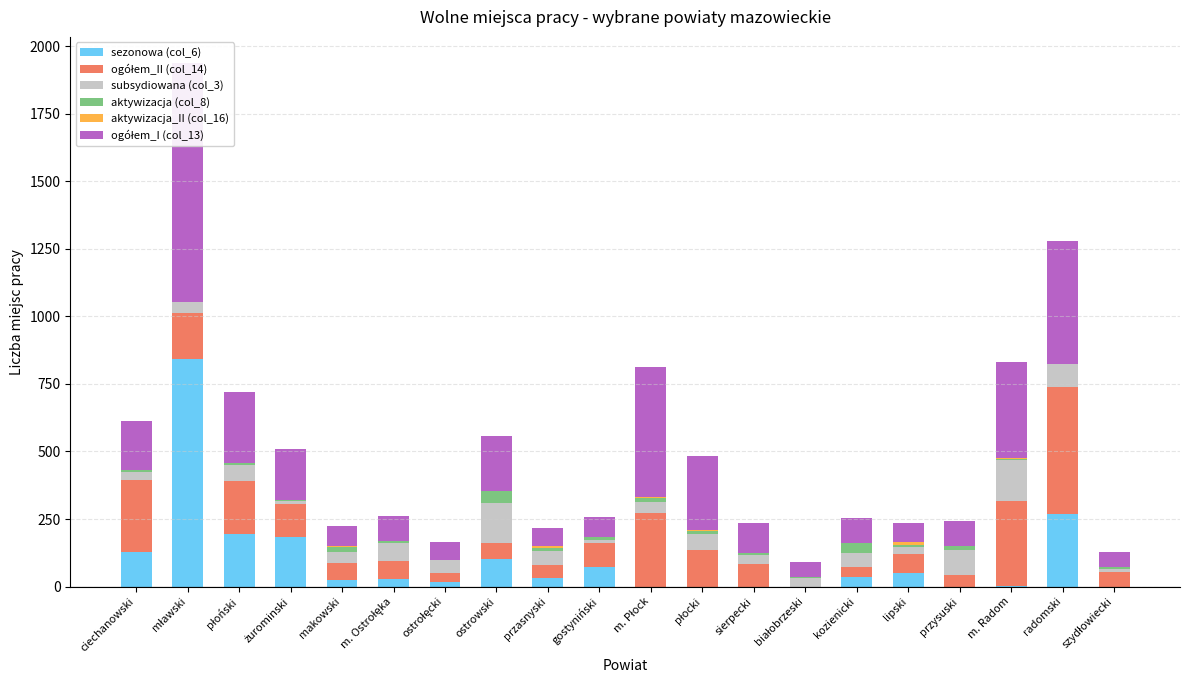

Reading left to right, extract all data points from this chart.

sezonowa (col_6): ciechanowski=129	mławski=841	płoński=194	żurominski=182	makowski=25	m. Ostrołęka=27	ostrołęcki=16	ostrowski=103	przasnyski=32	gostyniński=72	m. Płock=0	płocki=0	sierpecki=0	białobrzeski=0	kozienicki=36	lipski=50	przysuski=0	m. Radom=2	radomski=270	szydłowiecki=0
ogółem_II (col_14): ciechanowski=267	mławski=172	płoński=196	żurominski=124	makowski=64	m. Ostrołęka=66	ostrołęcki=35	ostrowski=59	przasnyski=48	gostyniński=91	m. Płock=273	płocki=137	sierpecki=83	białobrzeski=0	kozienicki=35	lipski=69	przysuski=44	m. Radom=315	radomski=470	szydłowiecki=54
subsydiowana (col_3): ciechanowski=27	mławski=39	płoński=60	żurominski=11	makowski=38	m. Ostrołęka=68	ostrołęcki=48	ostrowski=149	przasnyski=50	gostyniński=11	m. Płock=41	płocki=59	sierpecki=32	białobrzeski=30	kozienicki=53	lipski=28	przysuski=93	m. Radom=150	radomski=84	szydłowiecki=10
aktywizacja (col_8): ciechanowski=7	mławski=1	płoński=6	żurominski=3	makowski=18	m. Ostrołęka=6	ostrołęcki=0	ostrowski=41	przasnyski=11	gostyniński=8	m. Płock=15	płocki=8	sierpecki=9	białobrzeski=4	kozienicki=38	lipski=8	przysuski=14	m. Radom=6	radomski=1	szydłowiecki=7
aktywizacja_II (col_16): ciechanowski=0	mławski=1	płoński=1	żurominski=0	makowski=4	m. Ostrołęka=3	ostrołęcki=0	ostrowski=0	przasnyski=9	gostyniński=0	m. Płock=4	płocki=4	sierpecki=1	białobrzeski=0	kozienicki=0	lipski=9	przysuski=0	m. Radom=2	radomski=0	szydłowiecki=0
ogółem_I (col_13): ciechanowski=184	mławski=884	płoński=262	żurominski=190	makowski=75	m. Ostrołęka=92	ostrołęcki=67	ostrowski=204	przasnyski=66	gostyniński=75	m. Płock=481	płocki=275	sierpecki=112	białobrzeski=58	kozienicki=90	lipski=70	przysuski=92	m. Radom=355	radomski=455	szydłowiecki=57